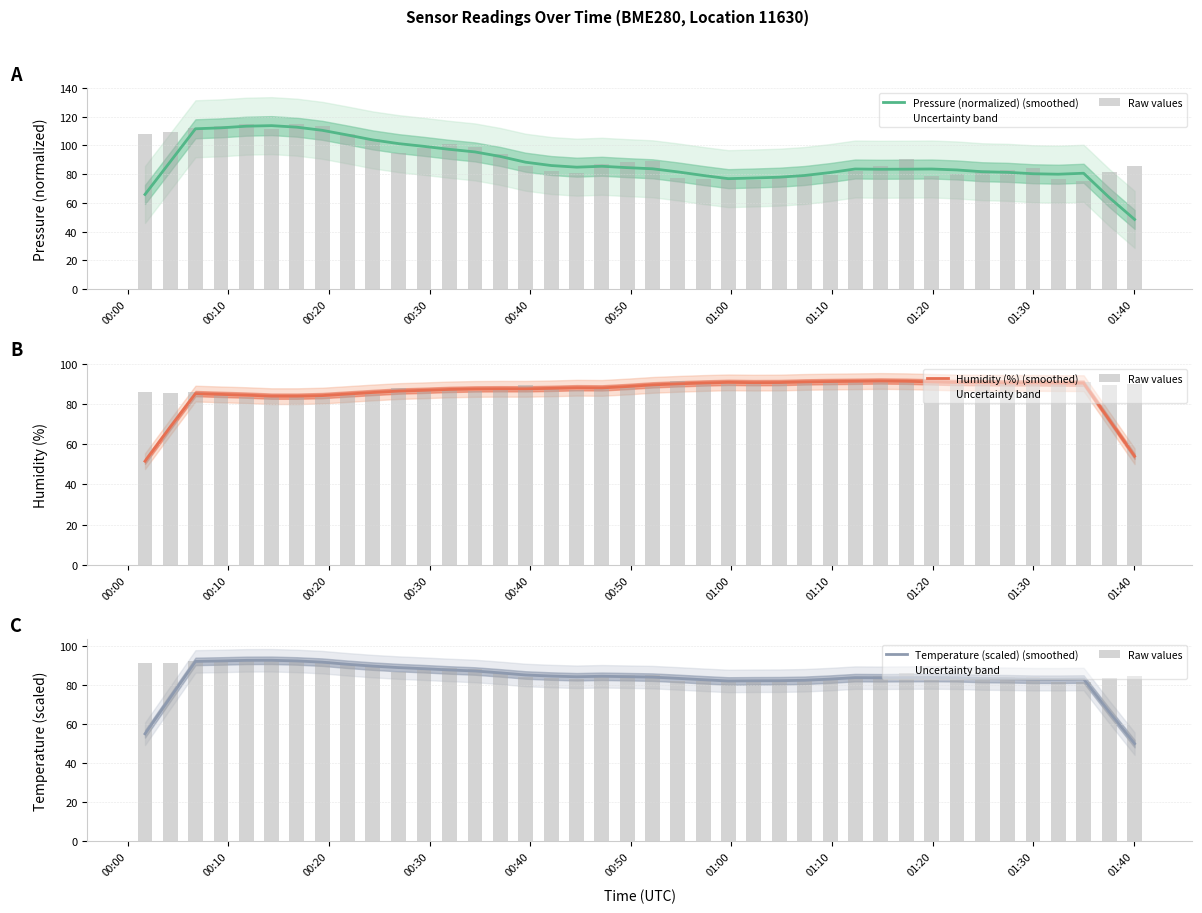

Where is Raw values nearest to the value 87?

01:40